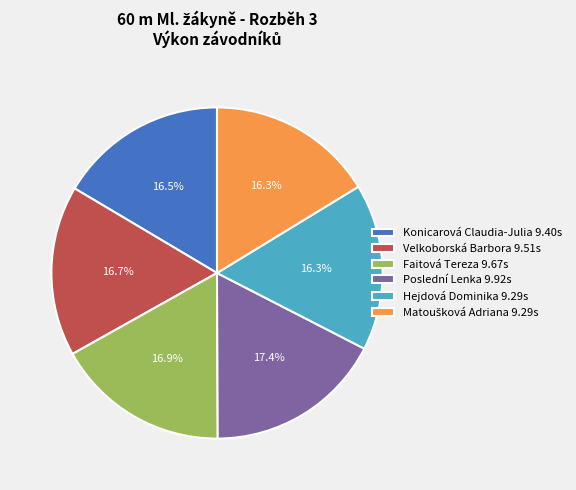

Combined, do Velkoborská Barbora 9.51s and Faitová Tereza 9.67s account for over 50%?

No